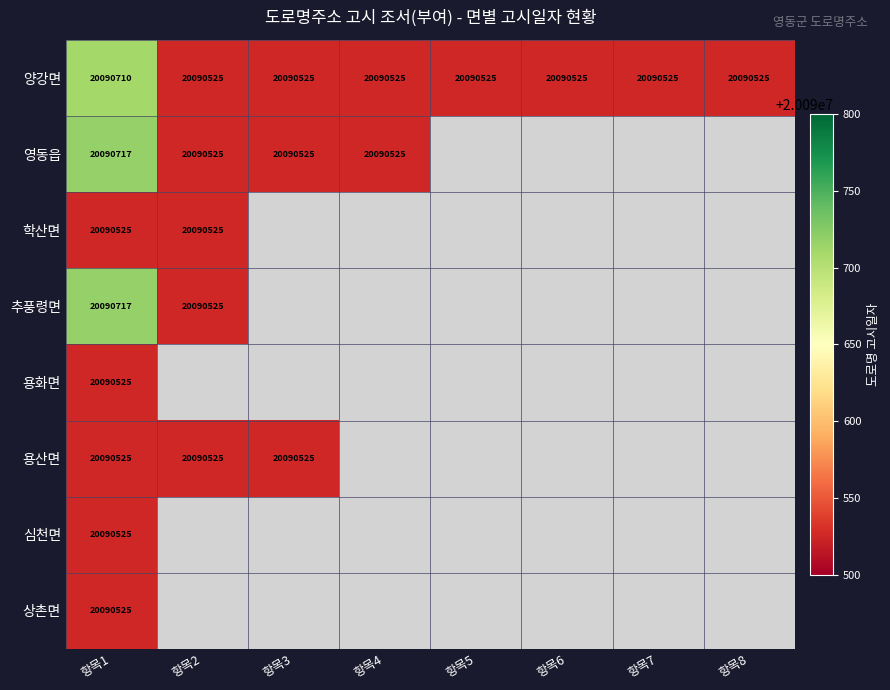

Count the number of data series in this chart.

8